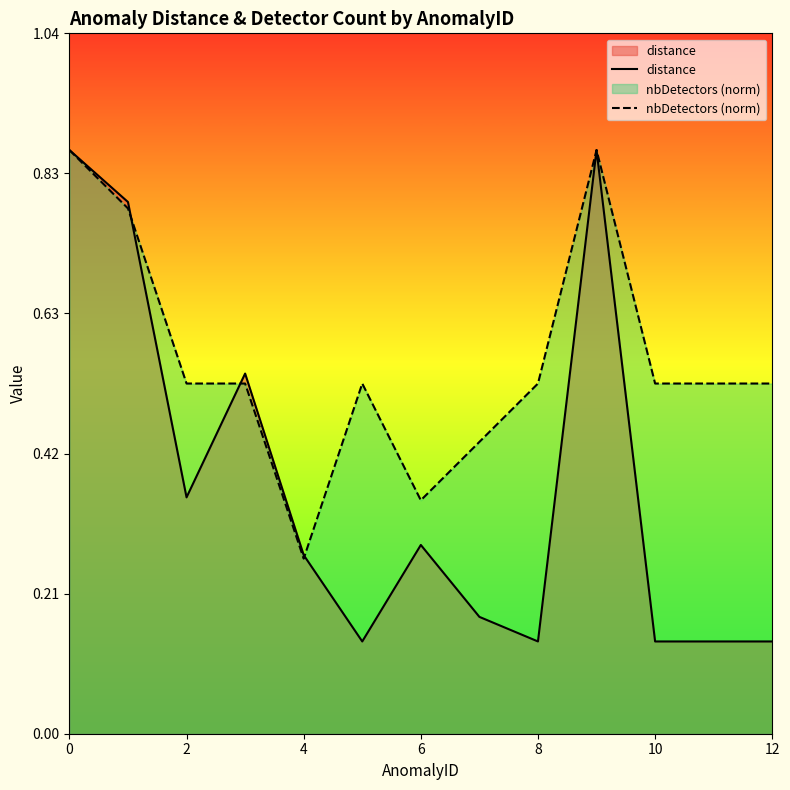

What are all the series names shown in the legend?

distance, nbDetectors (norm)